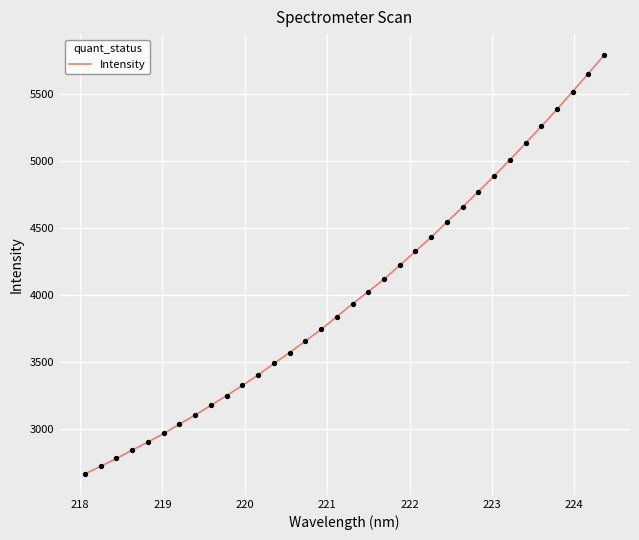

What is the difference between the maximum and minimum values?

3123.5